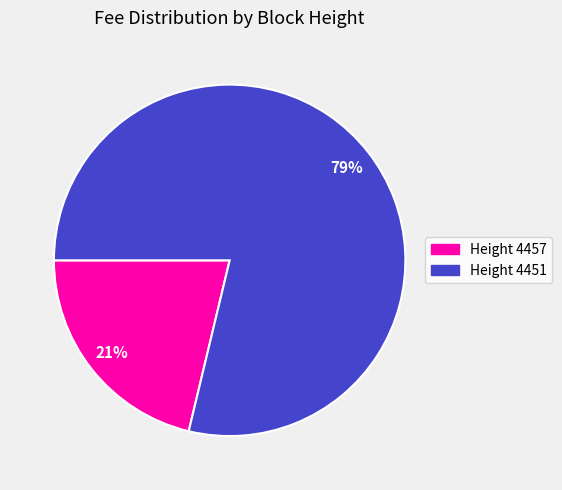

Combined, do Height 4451 and Height 4457 account for over 50%?

Yes